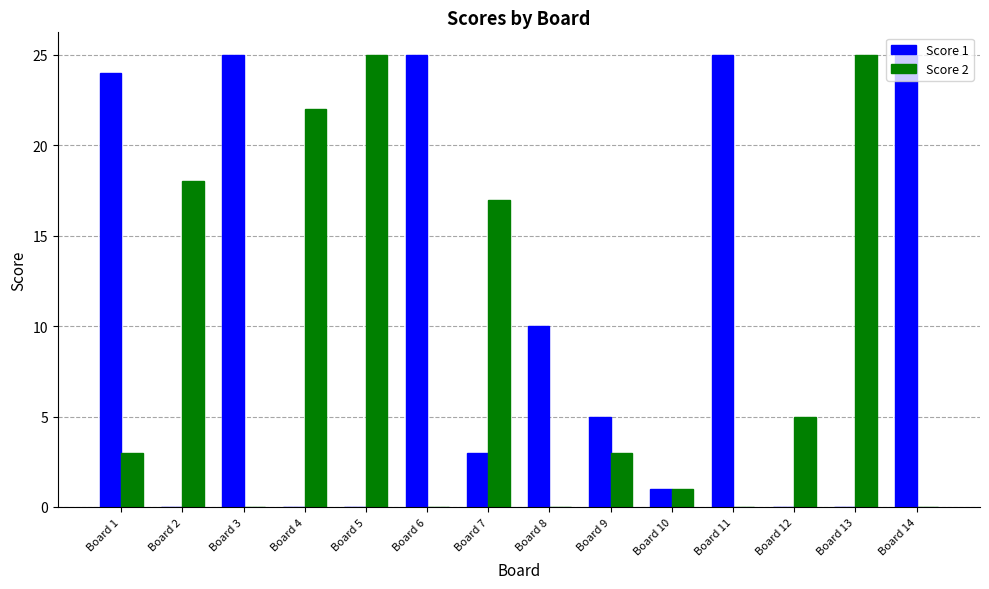

What are all the series names shown in the legend?

Score 1, Score 2